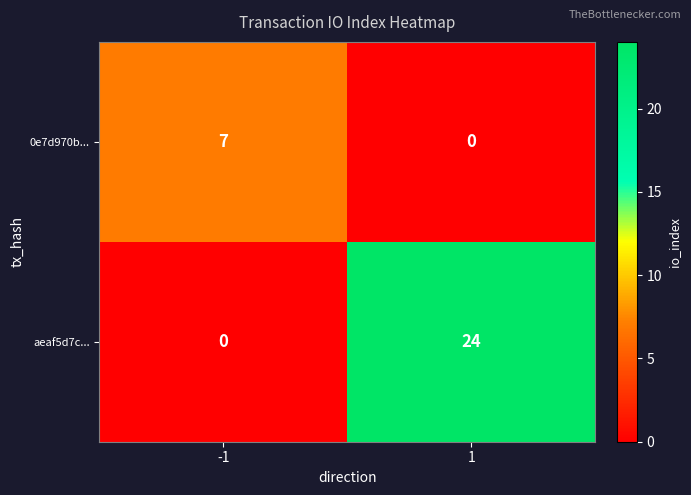

How many series are shown in this chart?

2